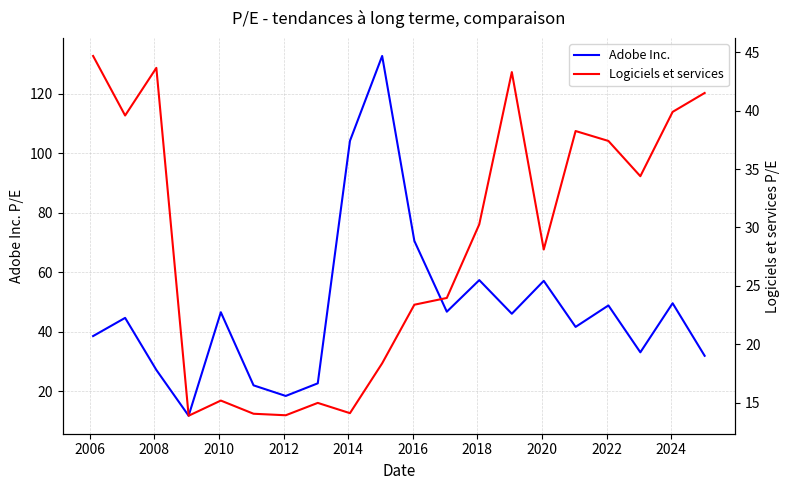

What is the highest value of the Adobe Inc. series?

132.7